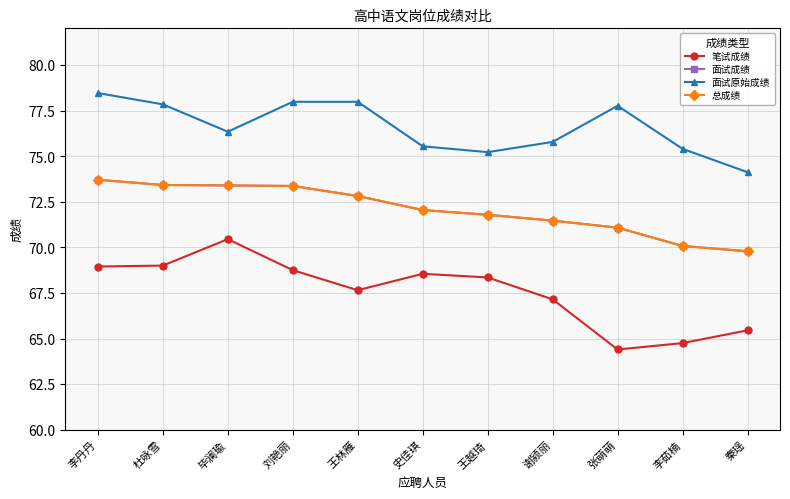

Which category has the highest value in the 笔试成绩 series?

毕澜瑜